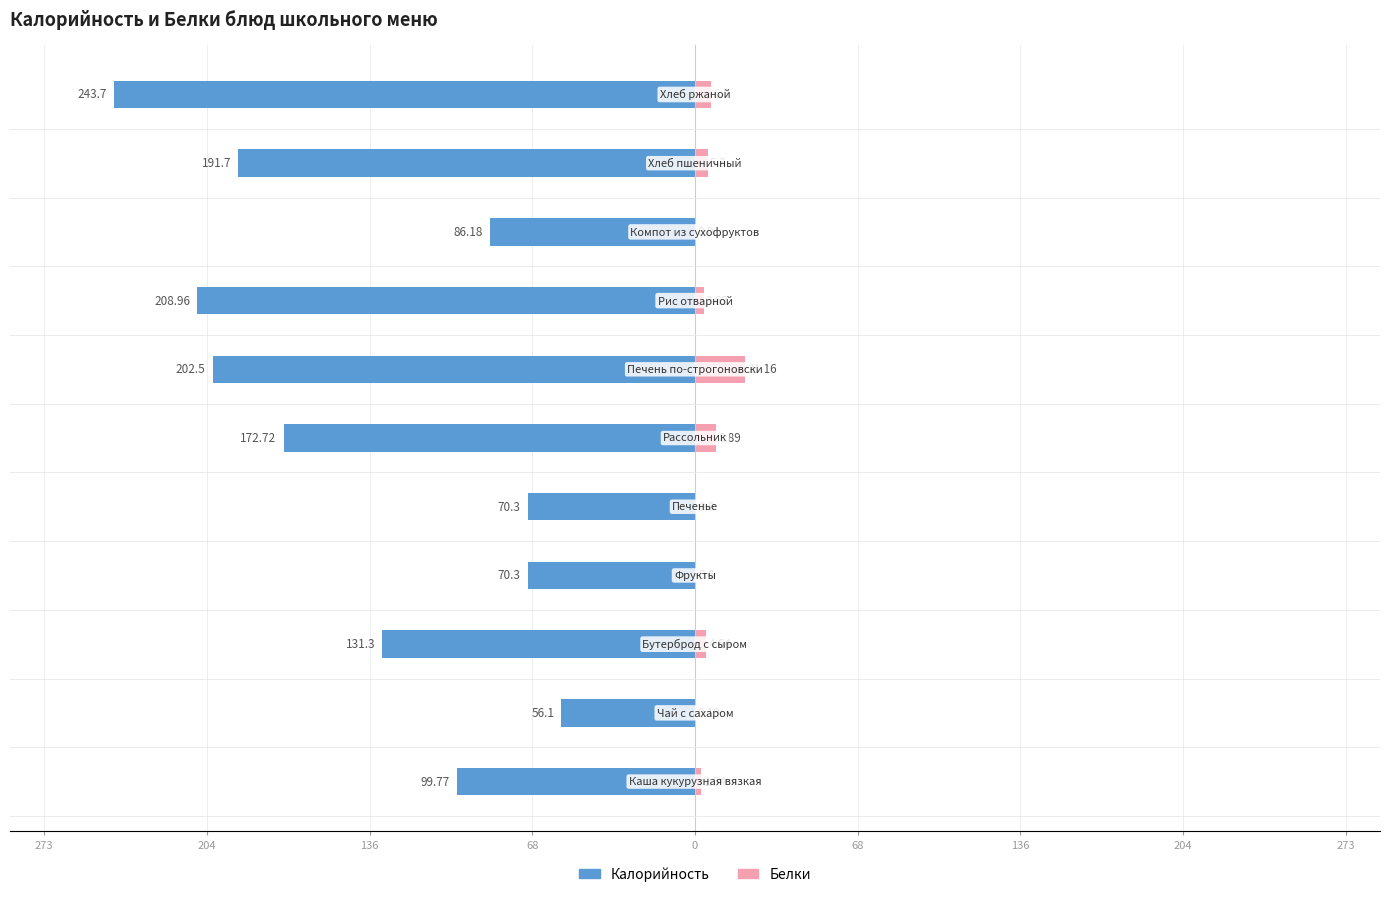

What is the highest value of the Белки series?

21.2